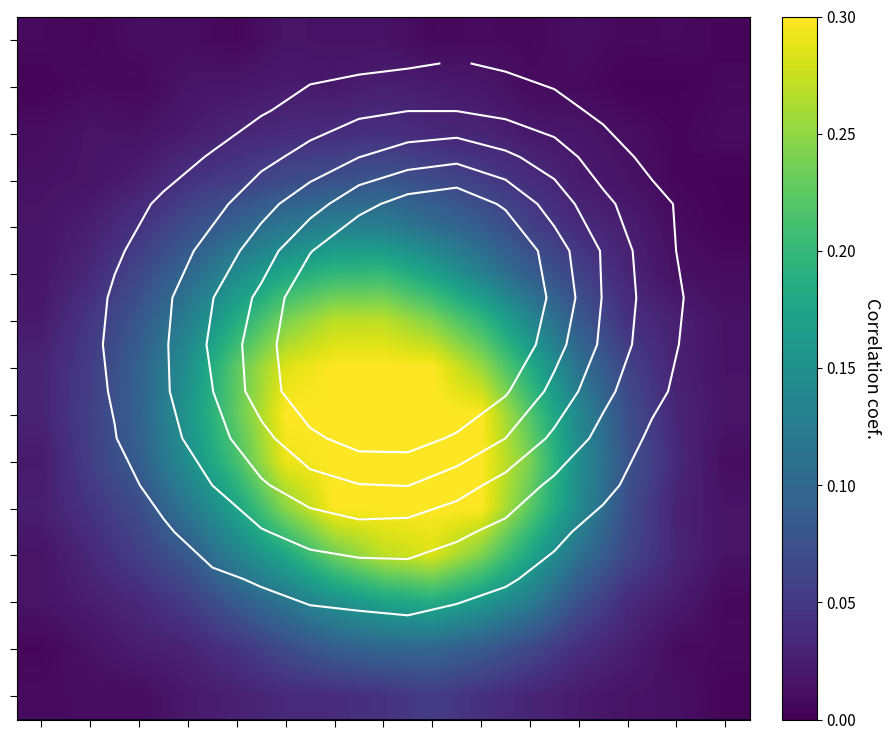

What is the total value across all series at 5?

2.2